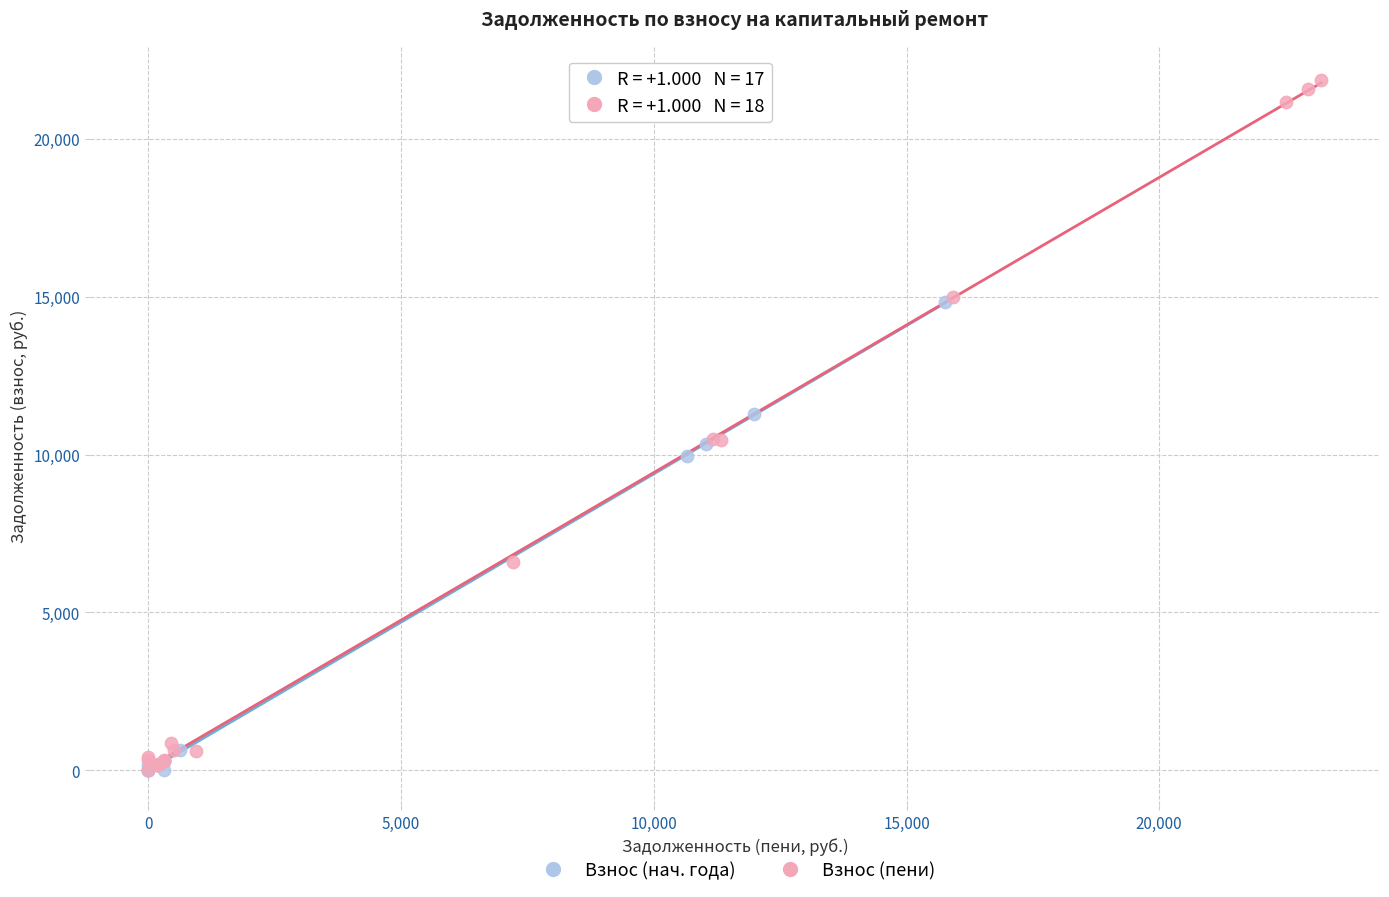

Which series has the widest spread of Y values?

Взнос (пени)